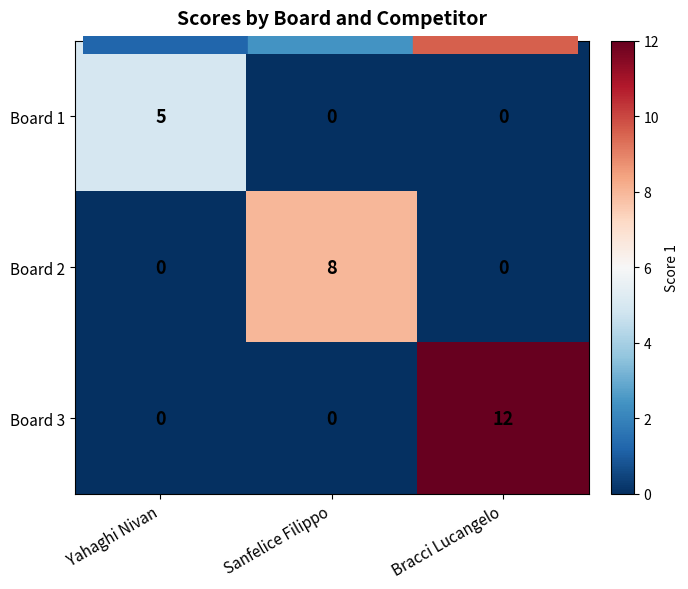

Rank the series by their average value, from lowest to highest.

Board 1, Board 2, Board 3